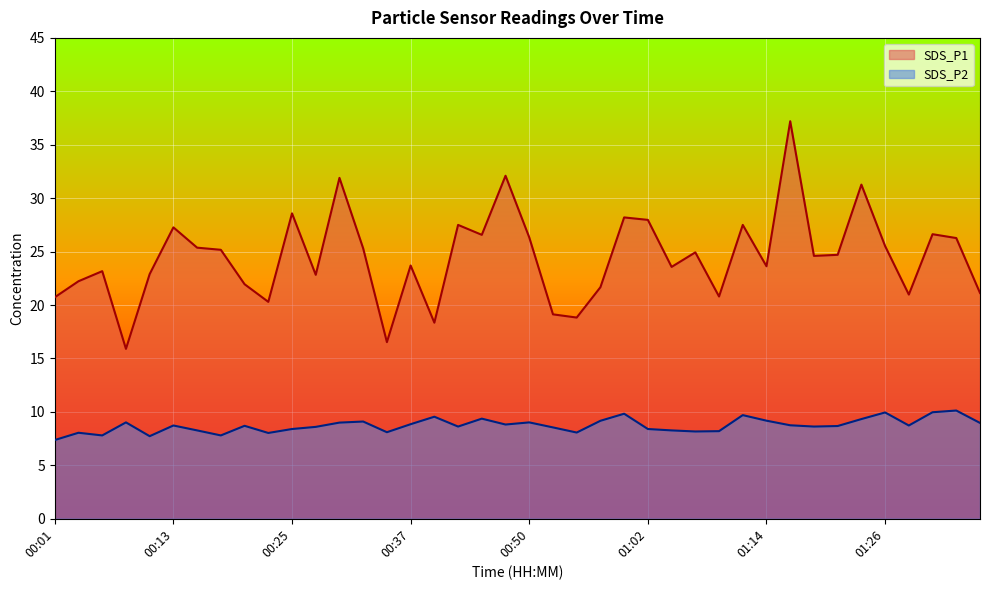

Does the chart display data point markers on the line(s)?

No